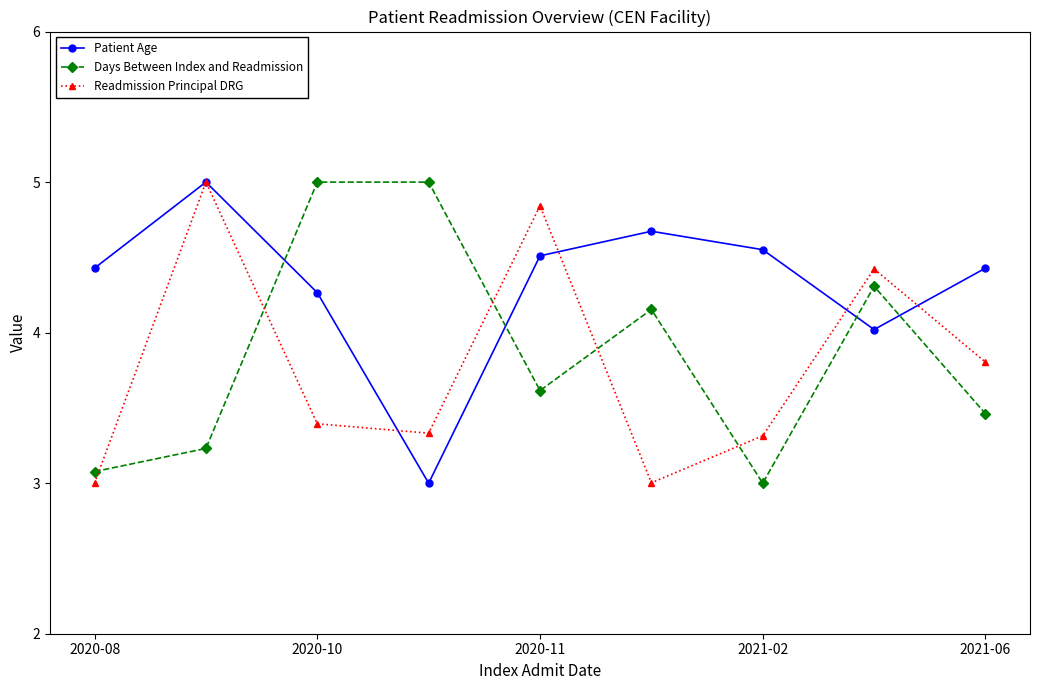

What is the difference between the second highest and second lowest values in the Days Between Index and Readmission series?

1.9